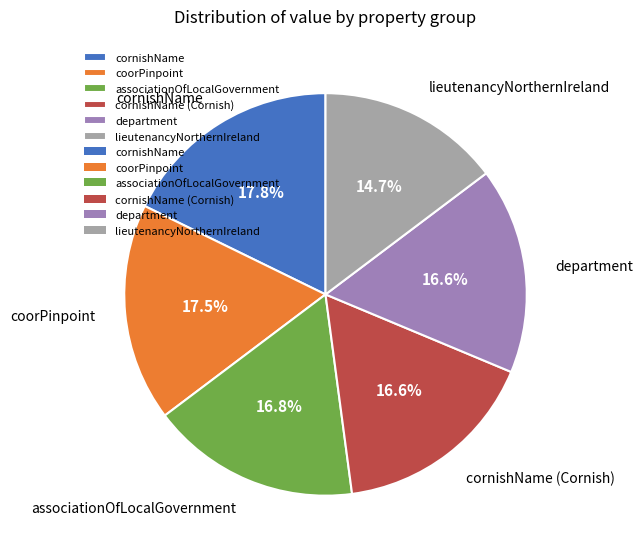

Does department represent more than half of the total?

No